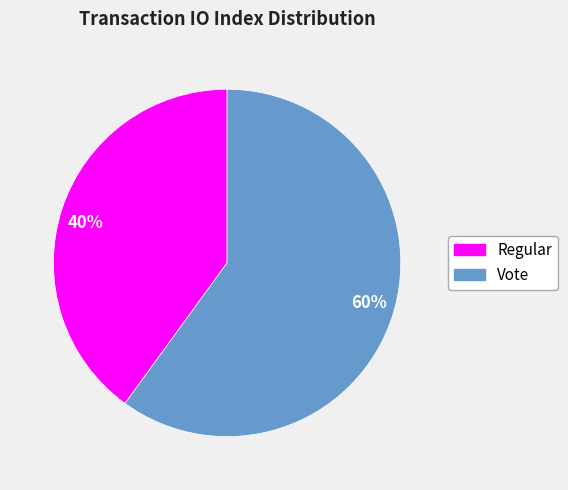

To the nearest percent, what portion does 60% represent?

60%